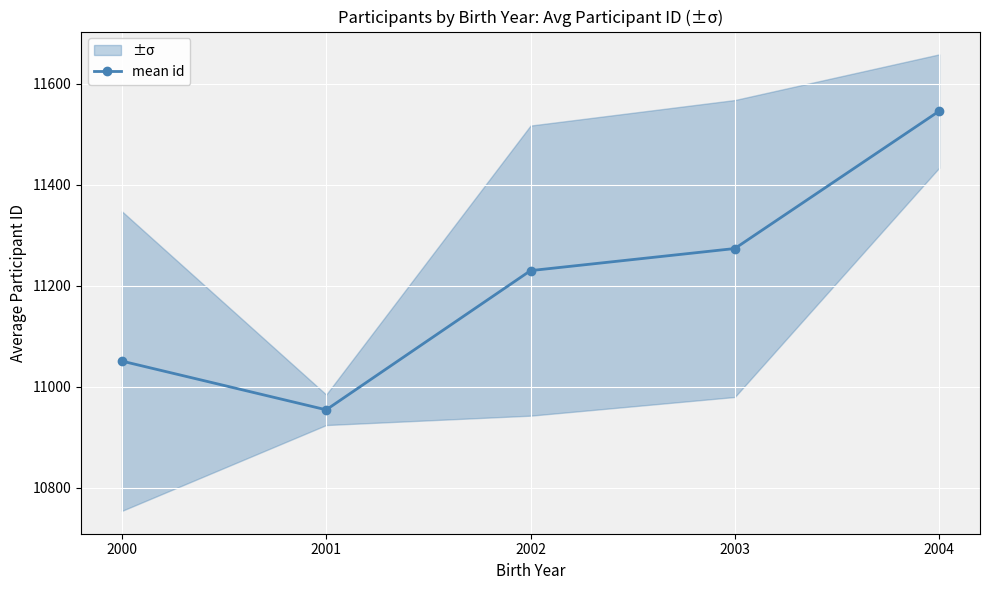

How many data points are less than 11229?

2